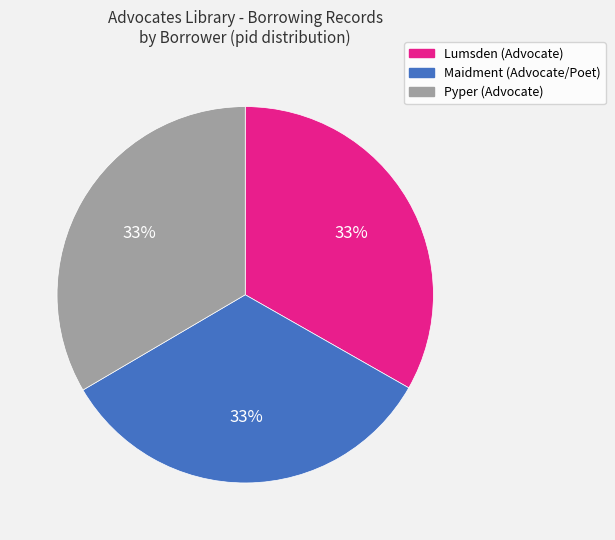

Is it true that Pyper (Advocate) is 27% of the pie?

False